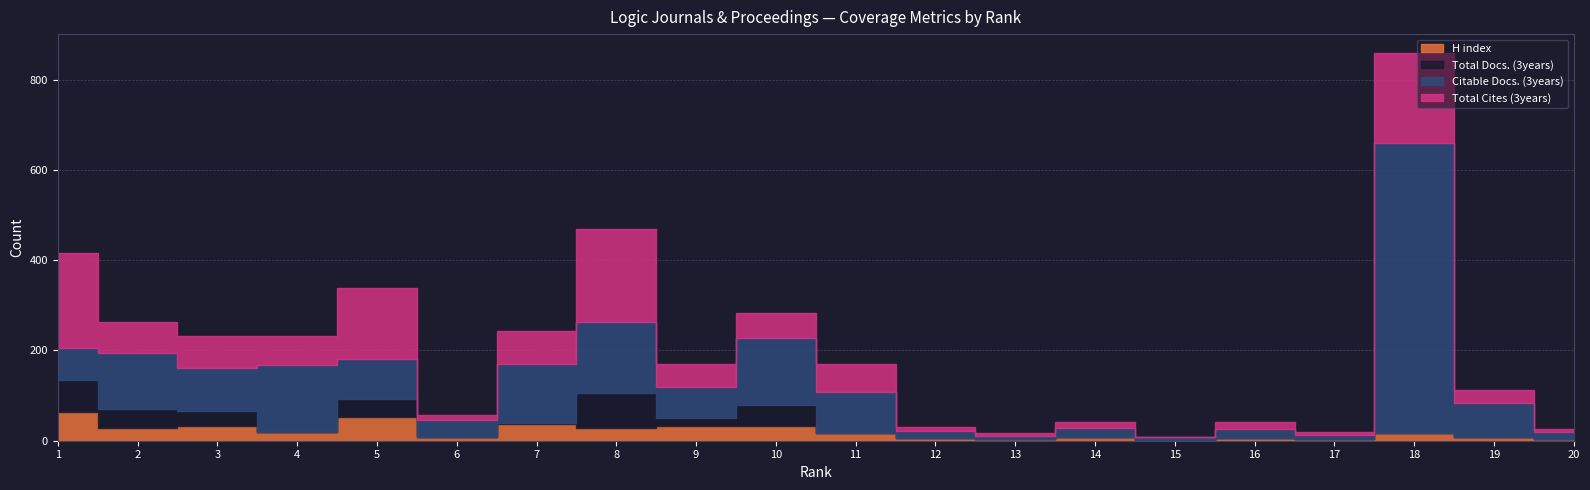

What are all the series names shown in the legend?

H index, Total Docs. (3years), Citable Docs. (3years), Total Cites (3years)